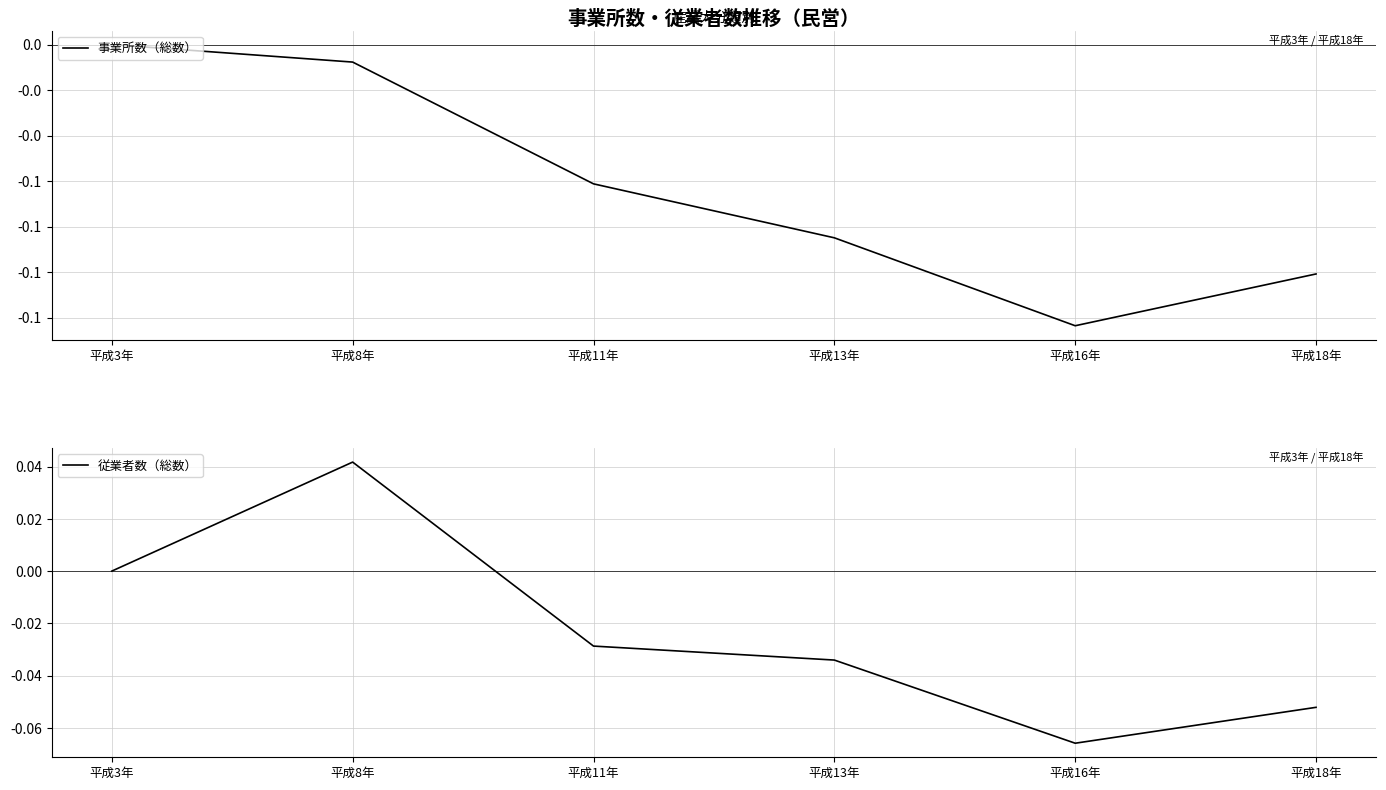

At which label is 事業所数（総数） closest to 0?

平成3年